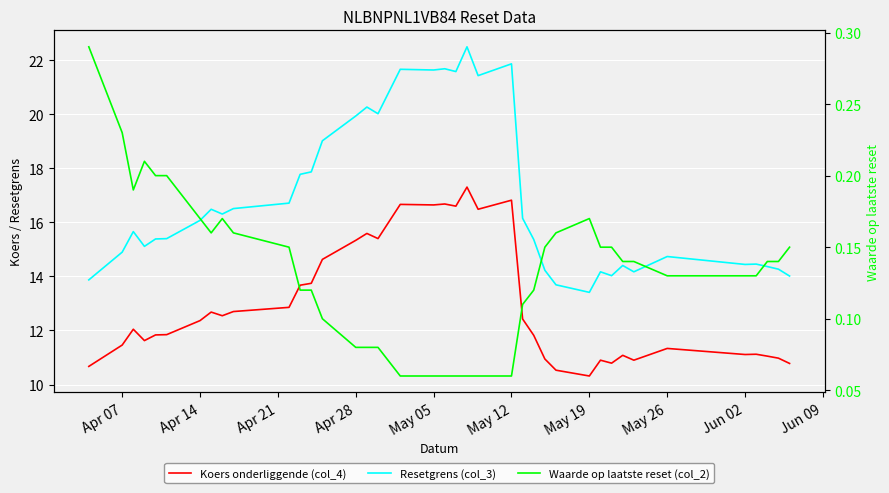

What is the difference between the second highest and second lowest values in the Koers onderliggende (col_4) series?

6.3